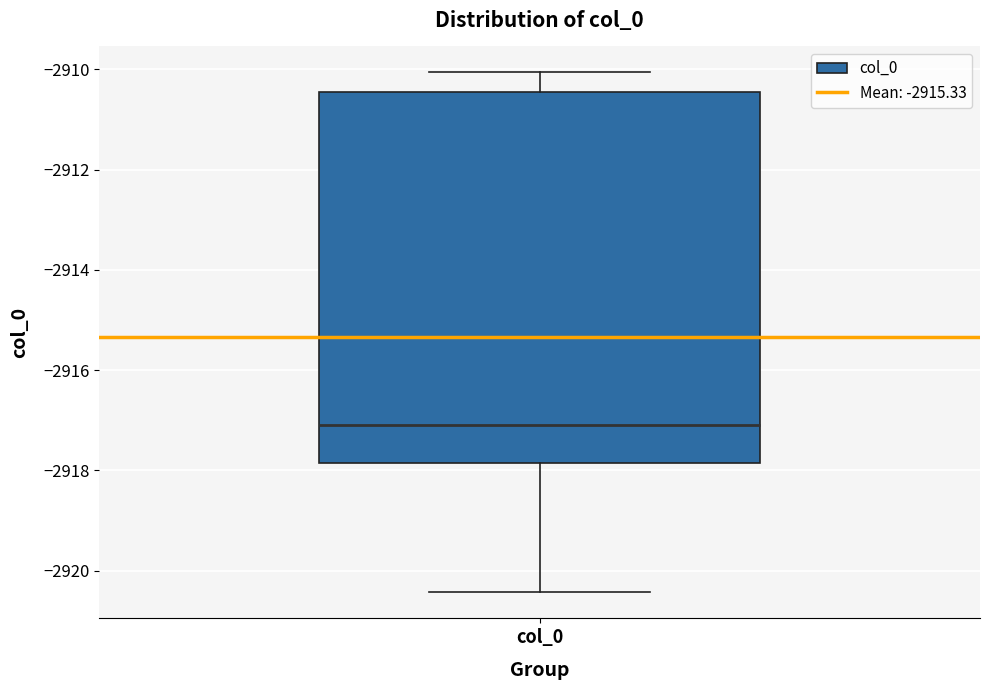

Transcribe this box plot: give where the median line is, the range the box spans, and where the two whiskers end, as read against the y-axis. The values are not printed on the chart, so give them approximately, as read against the axis.

median -2917.2, box -2917.8 to -2910.4, whiskers -2920.4 to -2910.0